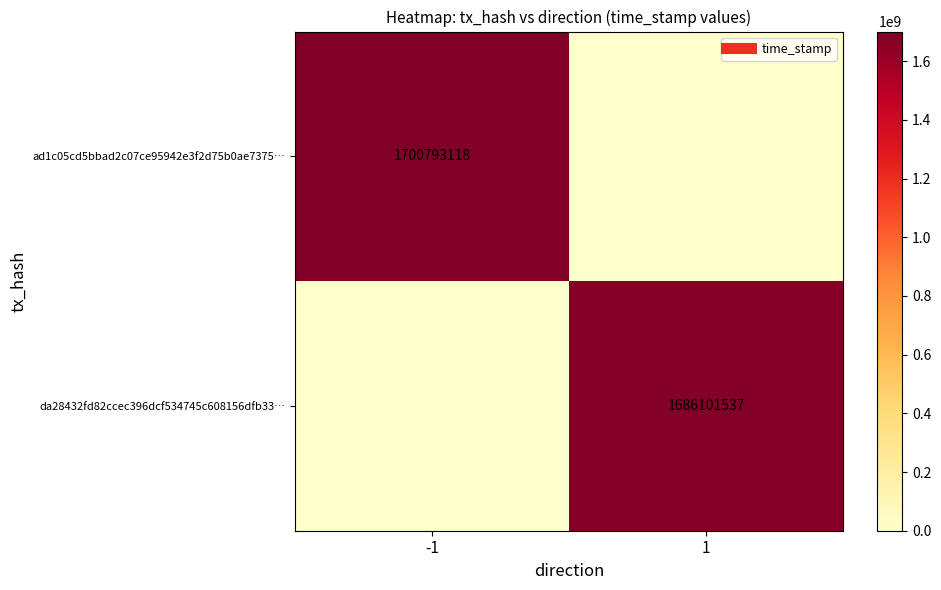

True or false: ad1c05cd5bbad2c07ce95942e3f2d75b0ae7375… has a value of 0 at 1.

True